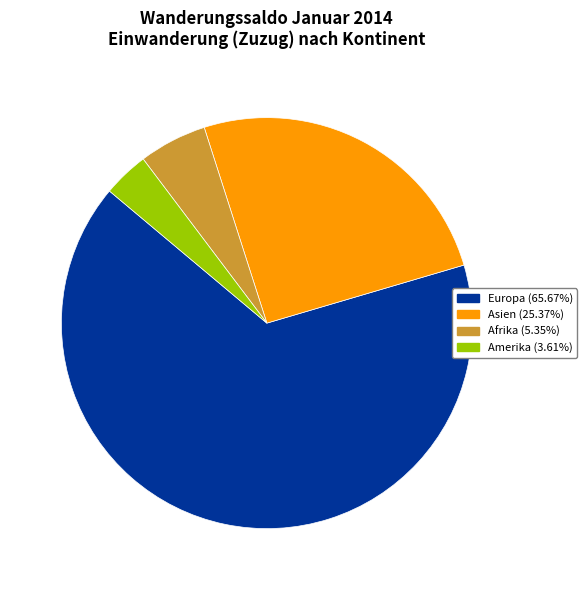

Is there any slice that represents more than half of the pie?

Yes